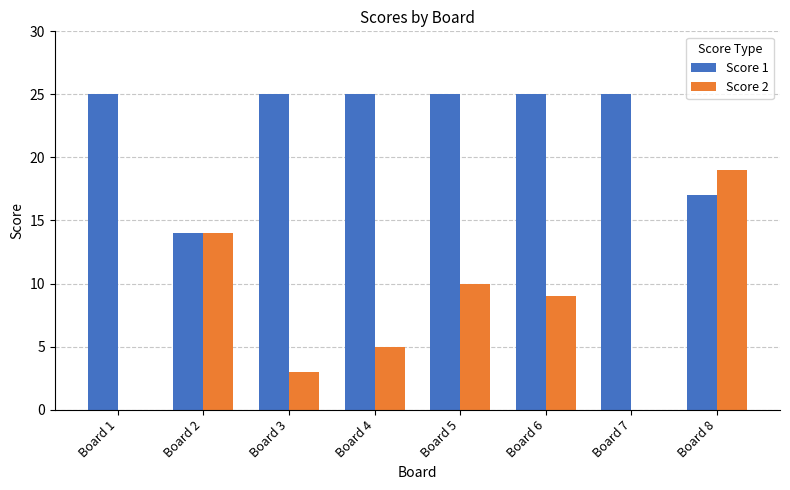

Which category has the highest value in the Score 2 series?

Board 8